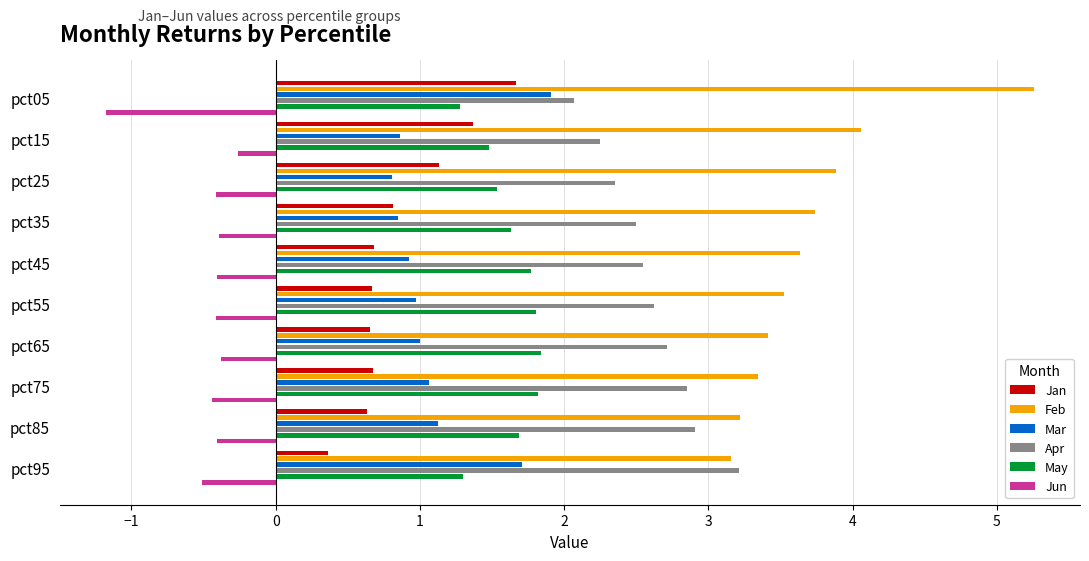

What is the value of the May bar at the 1st from the left?

1.3